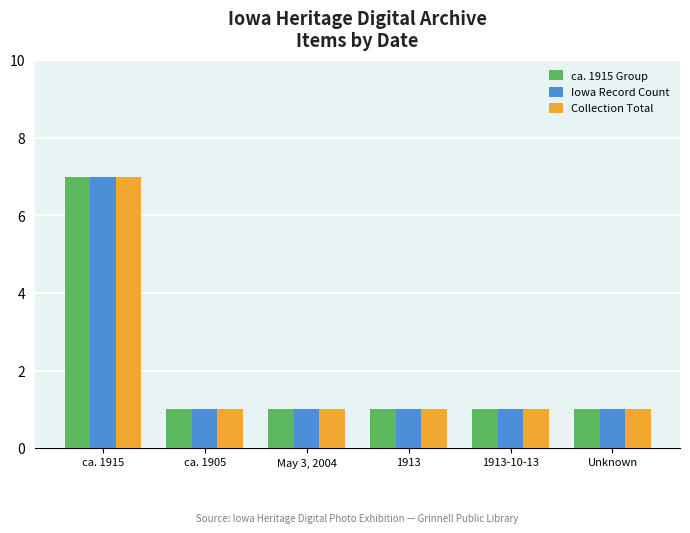

Reading left to right, transcribe all the data shown in this chart.

ca. 1915 Group: 7	1	1	1	1	1
Iowa Record Count: 7	1	1	1	1	1
Collection Total: 7	1	1	1	1	1